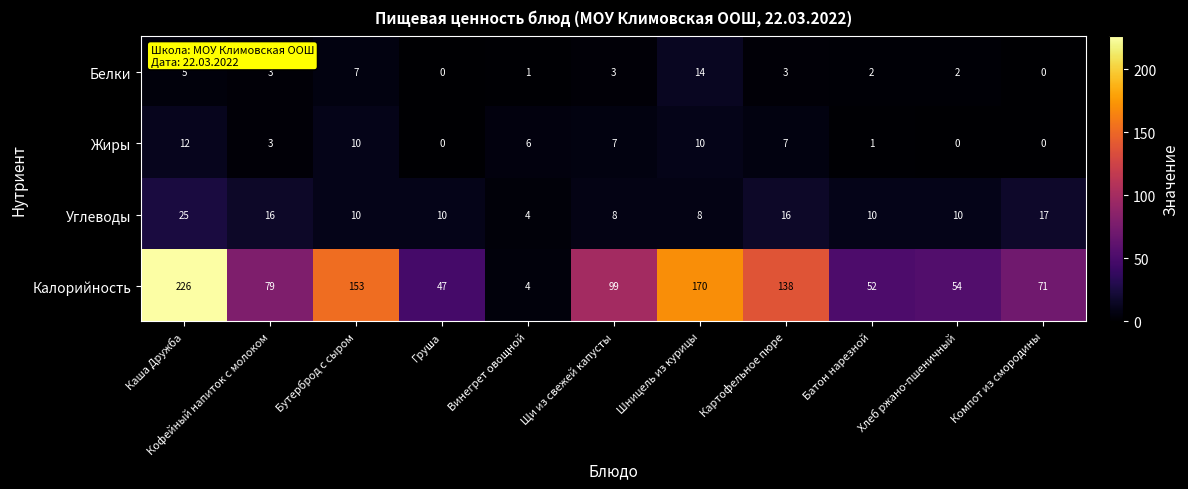

How many categories are shown in the chart?

11